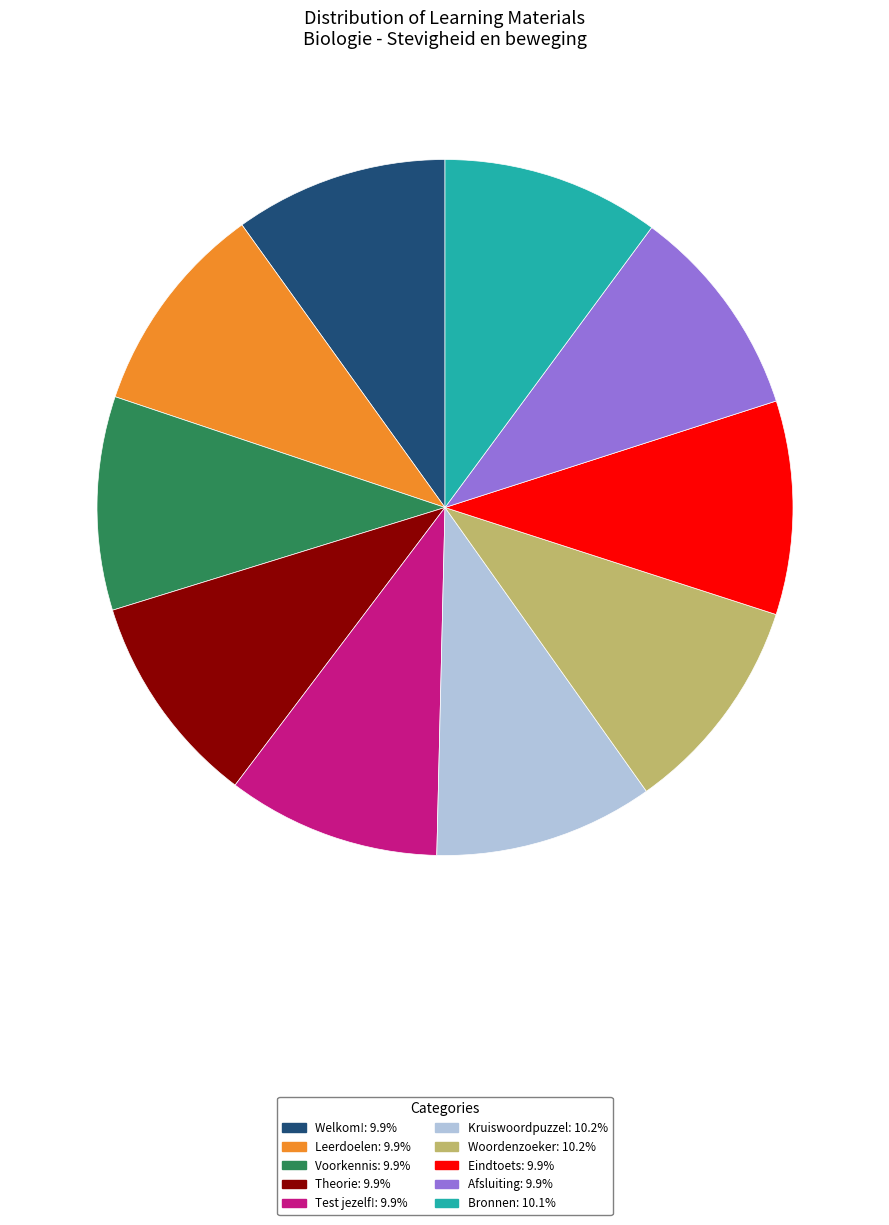

Is there any slice that represents more than half of the pie?

No